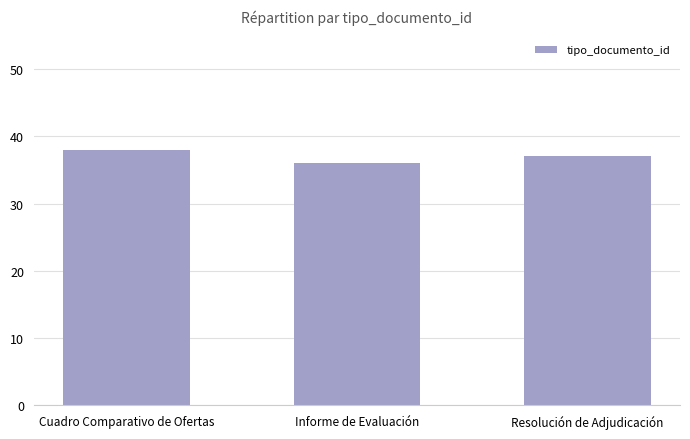

What is the label of the 2nd bar from the right?

Informe de Evaluación